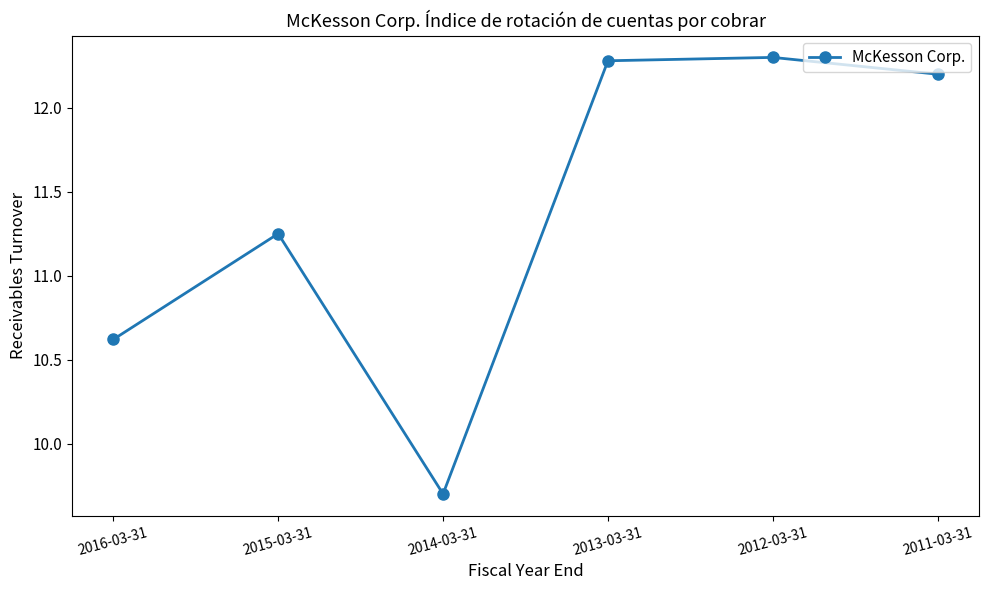

Where is the first local maximum?

2015-03-31